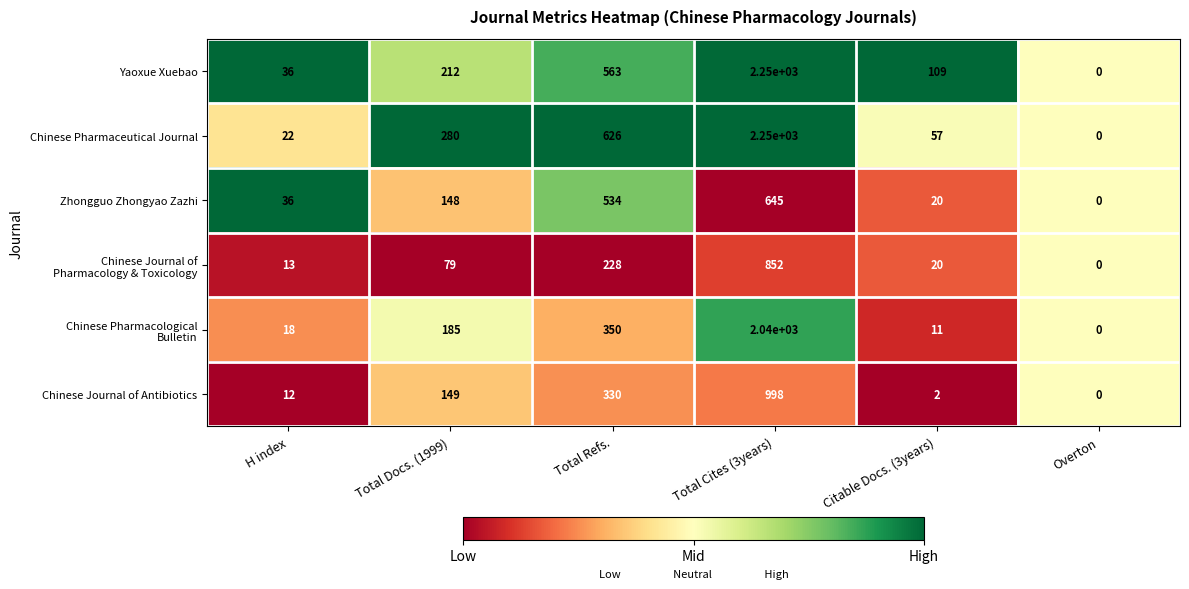

How many distinct data groups are displayed?

6